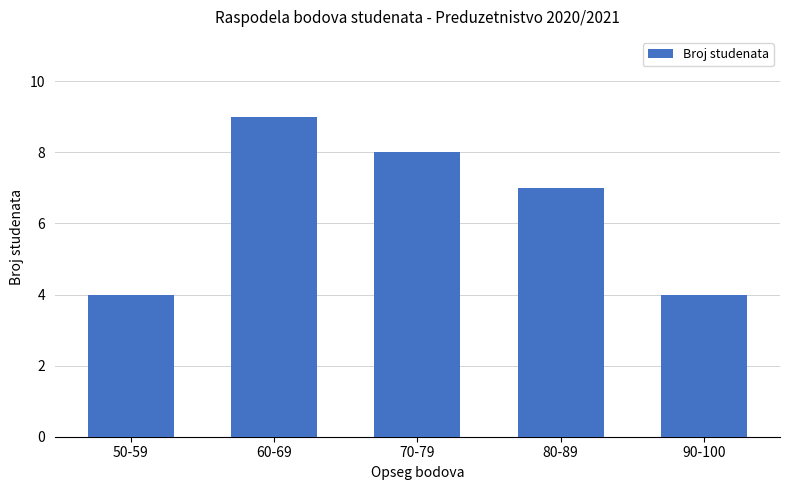

What is the average value?

6